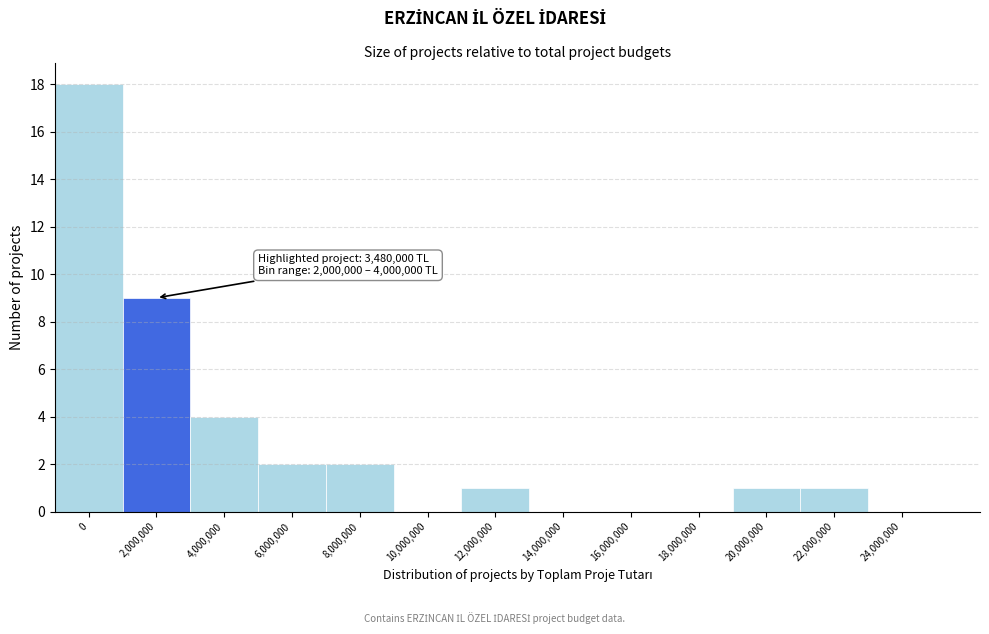

Reading left to right, list all the values displayed in this chart.

0=18	2,000,000=9	4,000,000=4	6,000,000=2	8,000,000=2	10,000,000=0	12,000,000=1	14,000,000=0	16,000,000=0	18,000,000=0	20,000,000=1	22,000,000=1	24,000,000=0